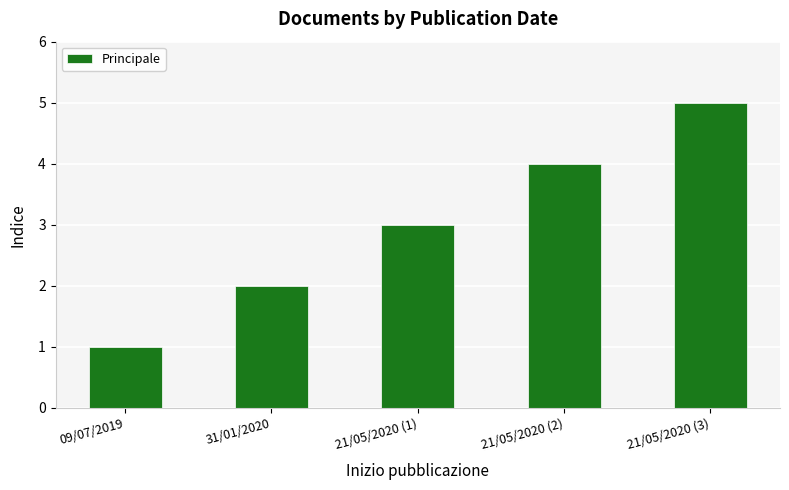

Is it true that the value at 31/01/2020 is 2?

True